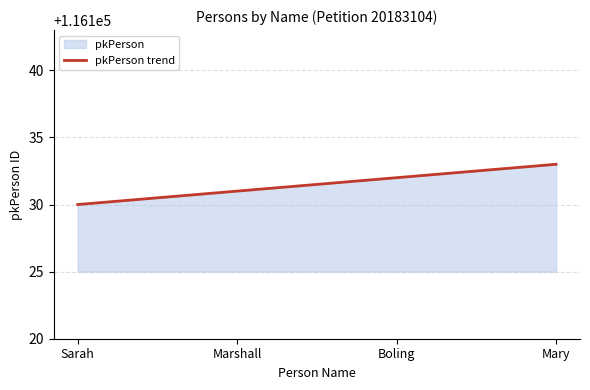

How many data points are less than 116132?

2